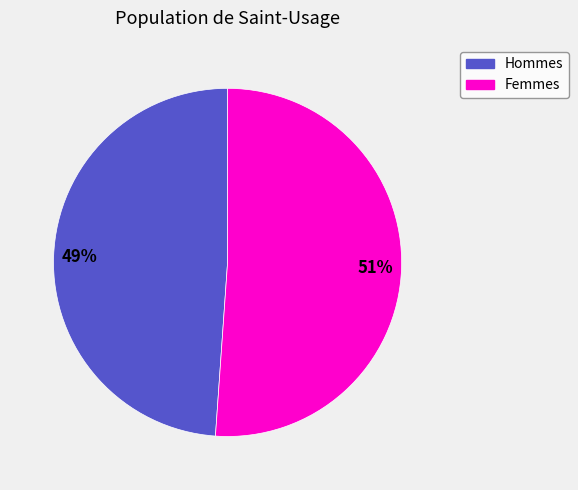

To the nearest percent, what is the average slice percentage?

50%